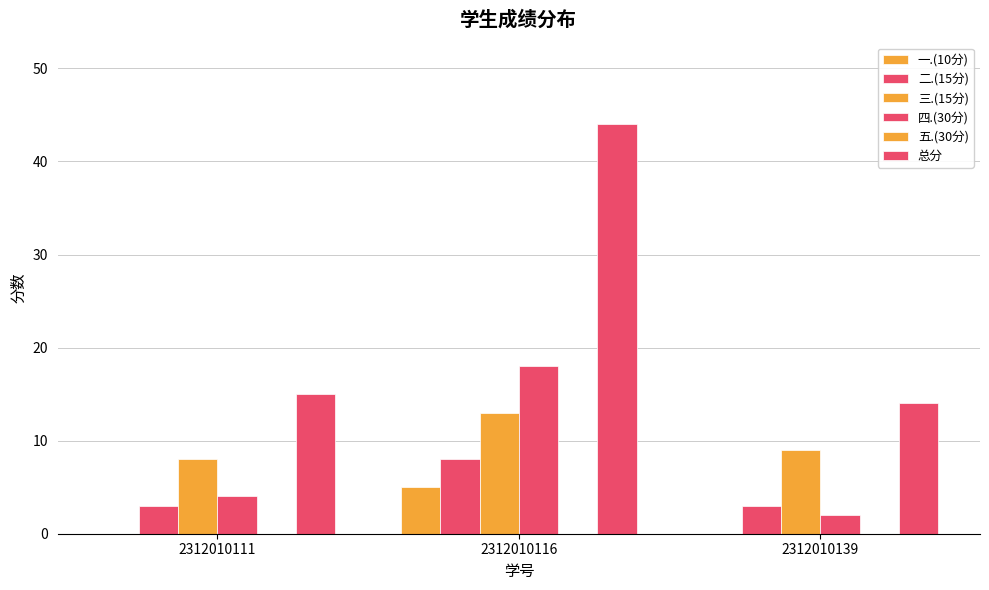

What is the average value of the 二.(15分) series?

5